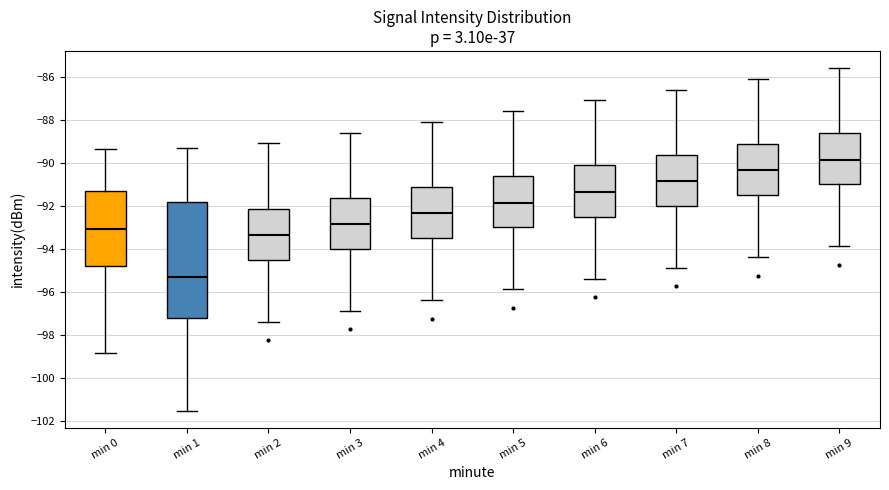

Which box has the lowest median line?

min 1